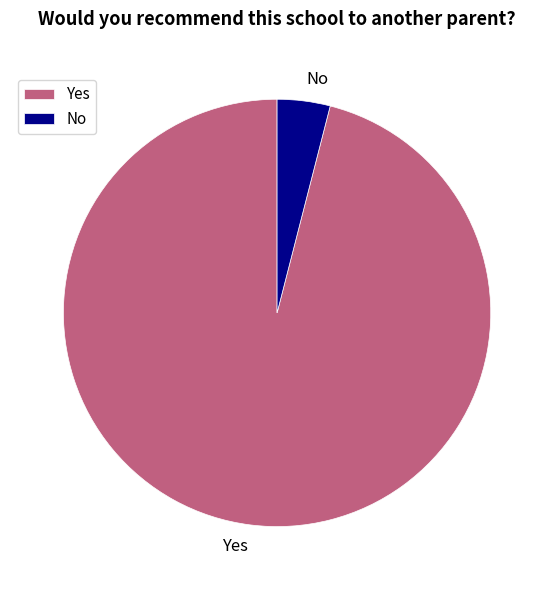

Do No and Yes together represent more than half of the pie?

Yes